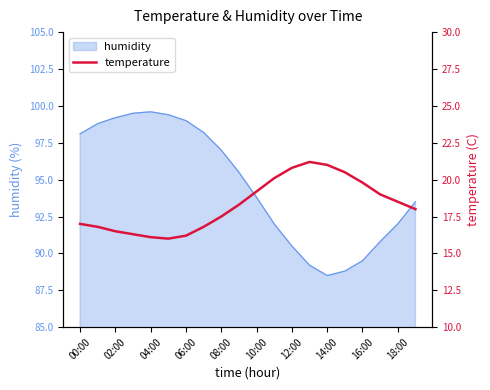

What is the minimum value shown in the chart?

16.0